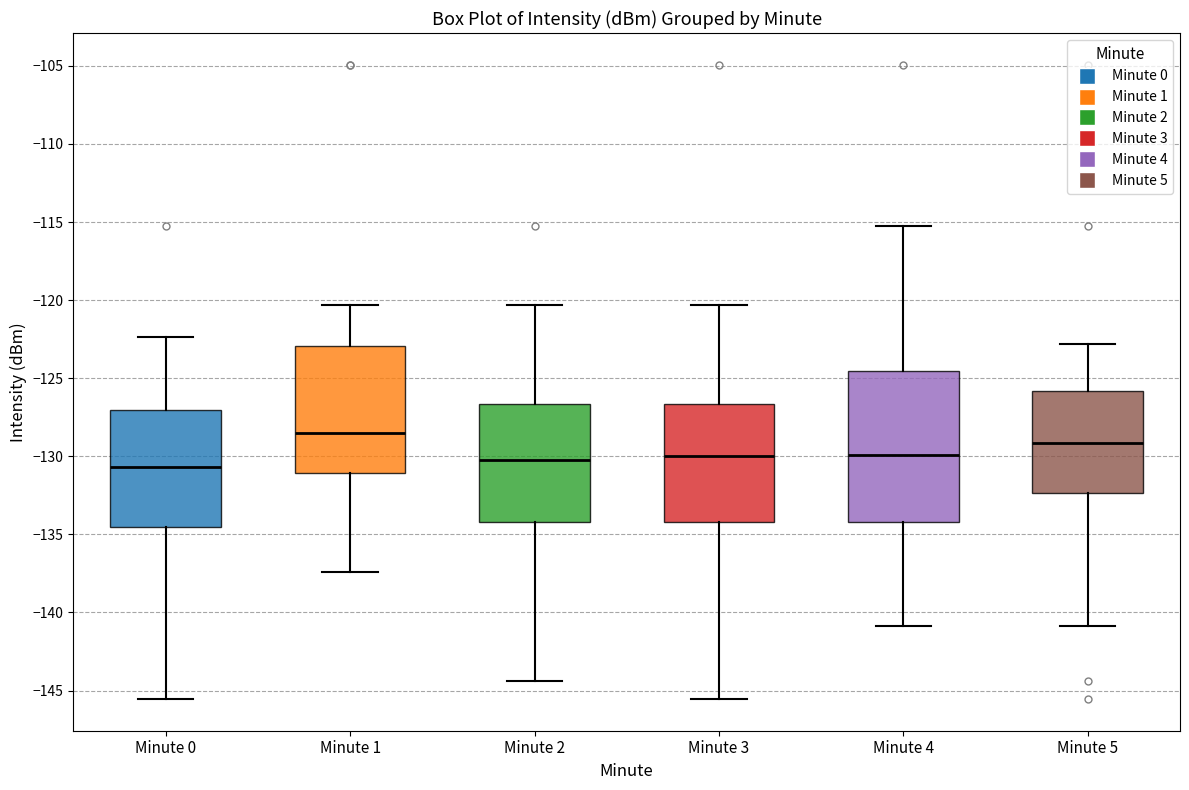

Where does the lower whisker of the box for Minute 4 end on the y-axis? The values are not printed on the chart, so give them approximately, as read against the axis.

-141.0